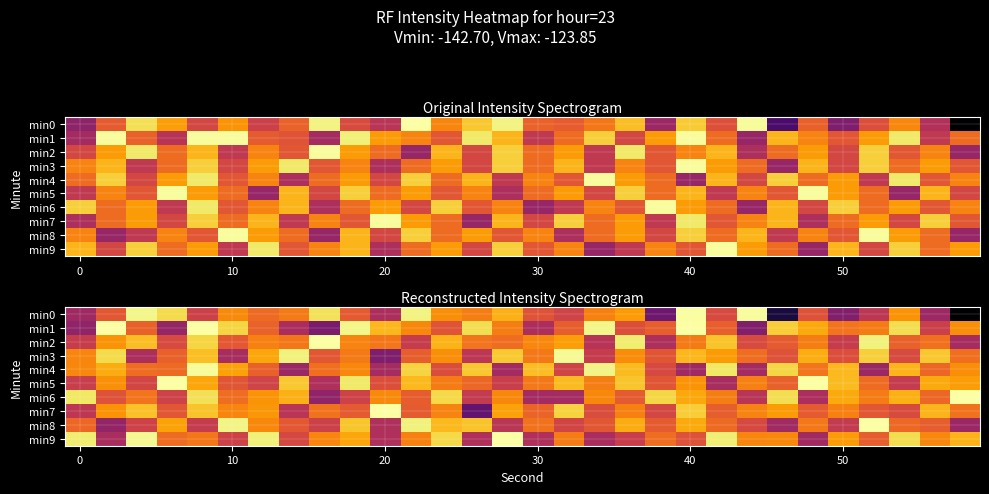

How many data points does each series have?

30